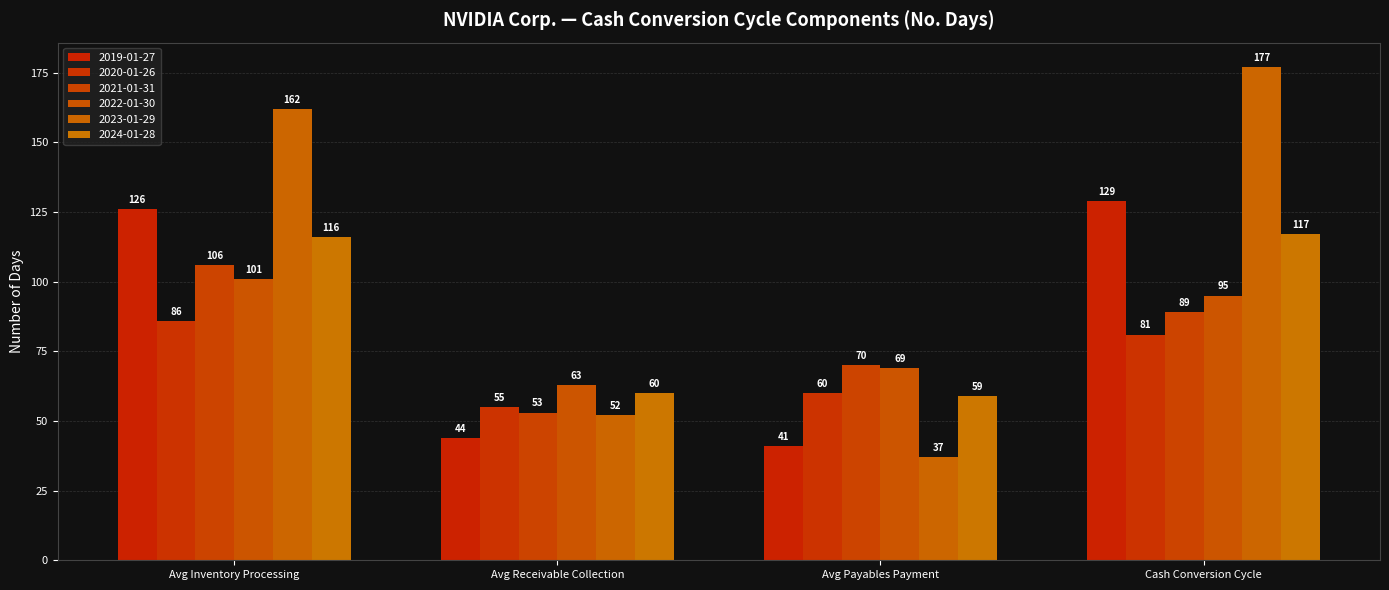

Is it true that 2023-01-29 equals 37 at Avg Payables Payment?

True